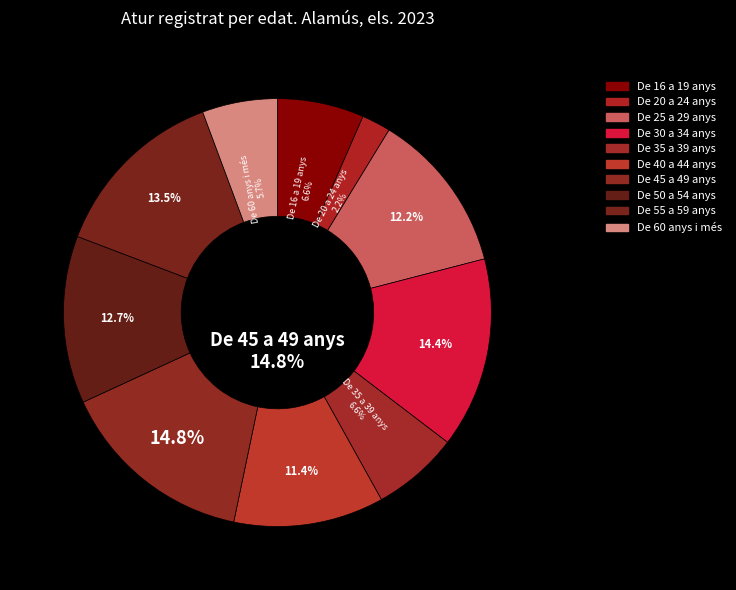

Combined, do De 60 anys i més and De 40 a 44 anys account for over 50%?

No